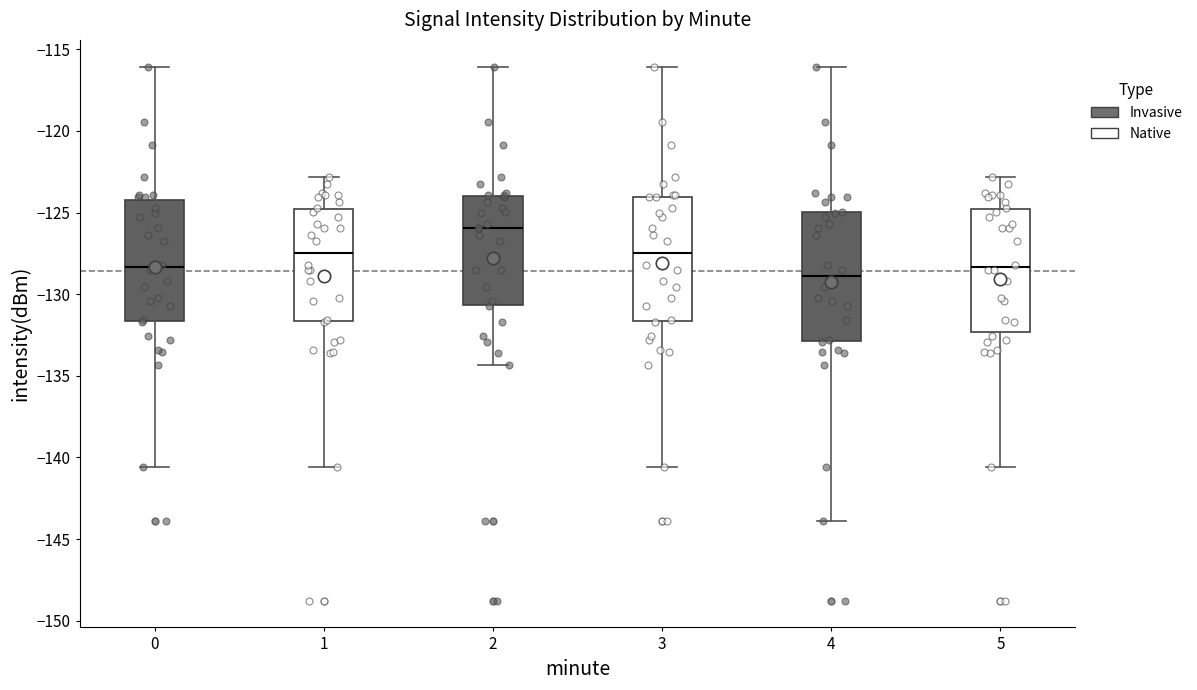

Reading left to right, transcribe this box plot: for each box, give where its median line is, the range the box spans, and where its two whiskers end, as read against the y-axis. The values are not printed on the chart, so give them approximately, as read against the axis.

0: median -128.5, box -131.5 to -124.0, whiskers -140.5 to -116.0
1: median -127.5, box -131.5 to -125.0, whiskers -140.5 to -123.0
2: median -126.0, box -130.5 to -124.0, whiskers -134.5 to -116.0
3: median -127.5, box -131.5 to -124.0, whiskers -140.5 to -116.0
4: median -129.0, box -133.0 to -125.0, whiskers -144.0 to -116.0
5: median -128.5, box -132.5 to -125.0, whiskers -140.5 to -123.0